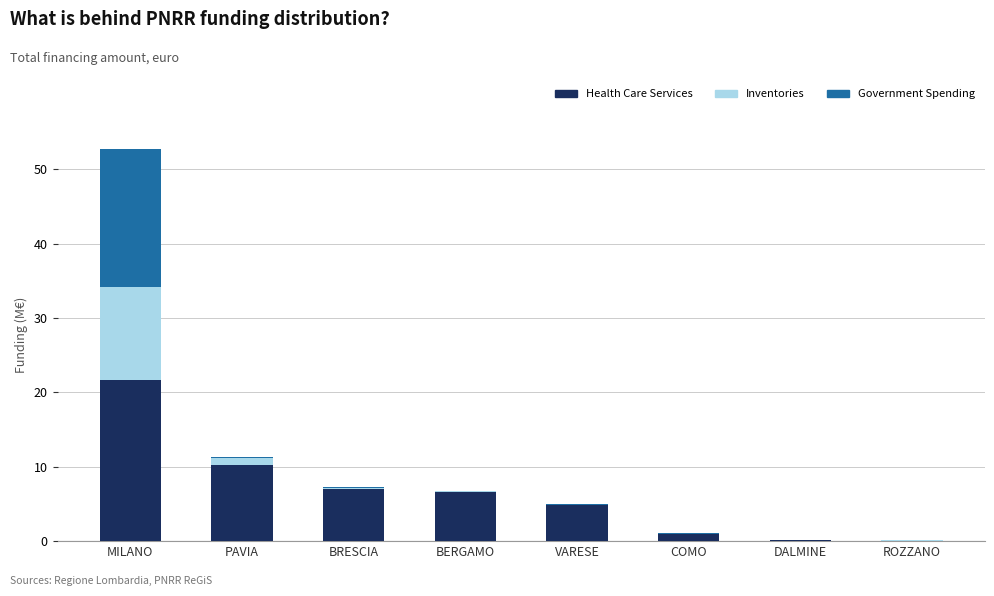

How many series are shown in this chart?

3